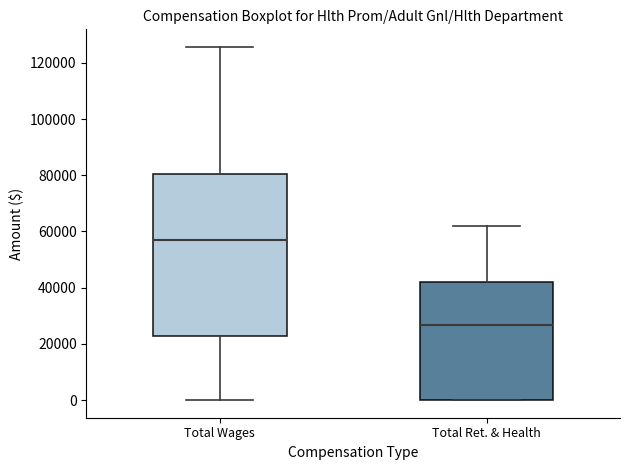

Where is the lower edge of the box for Total Ret. & Health on the y-axis? The values are not printed on the chart, so give them approximately, as read against the axis.

0